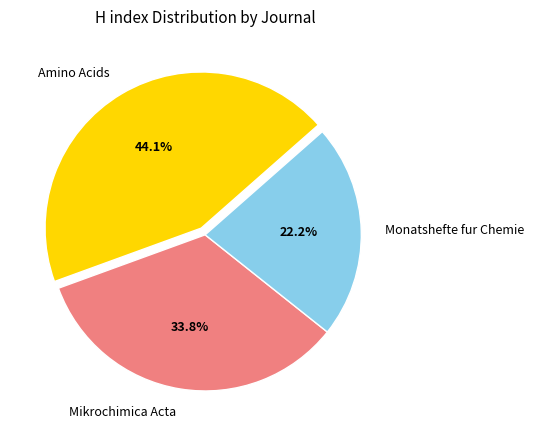

Is there any slice that represents more than half of the pie?

No